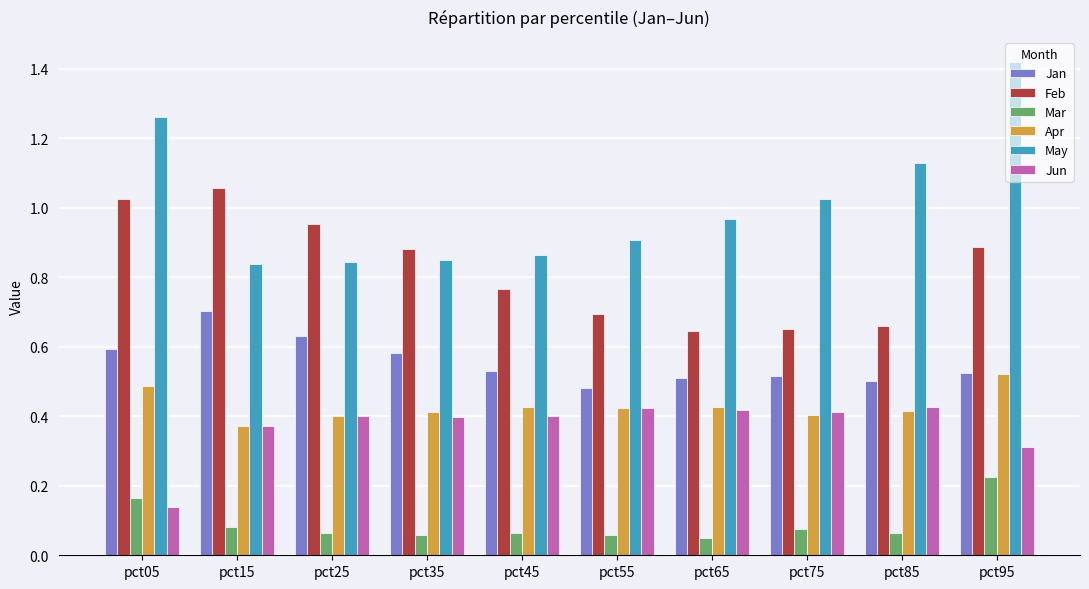

Are the bars grouped side by side (vs. stacked)?

Yes